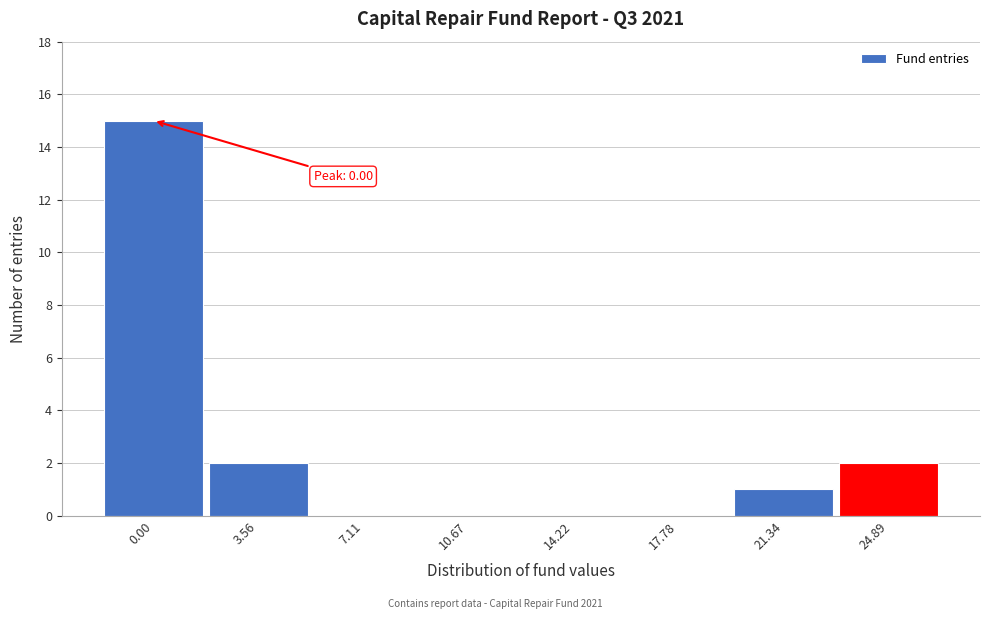

Reading left to right, transcribe all the data shown in this chart.

0.00=15	3.56=2	7.11=0	10.67=0	14.22=0	17.78=0	21.34=1	24.89=2